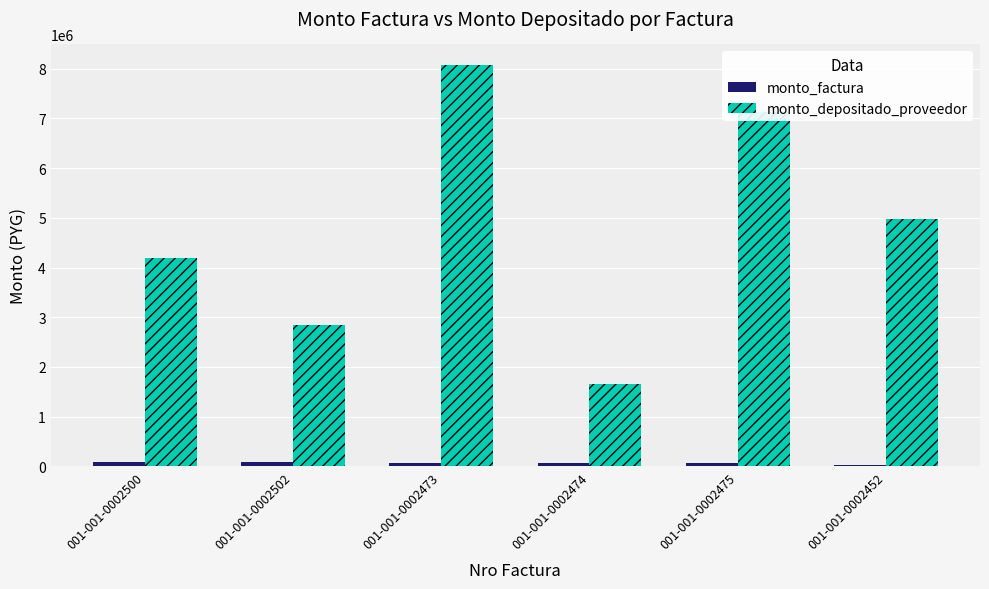

Where does the monto_factura series first go above 57180?

001-001-0002500